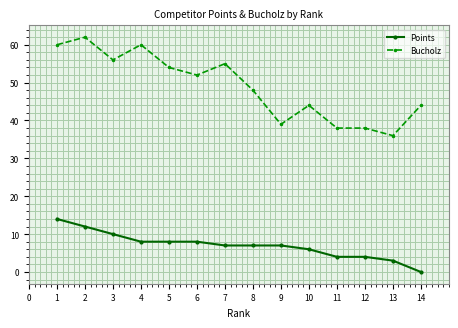

At which label is Bucholz closest to 49?

8